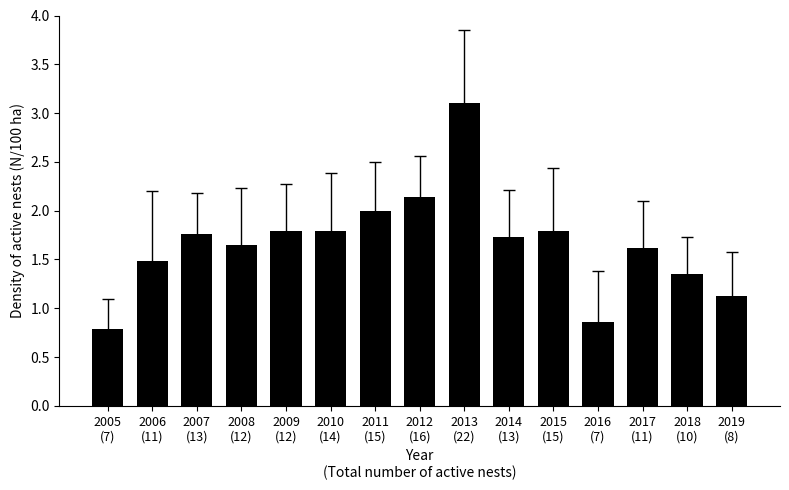

What is the greatest value displayed?

3.1